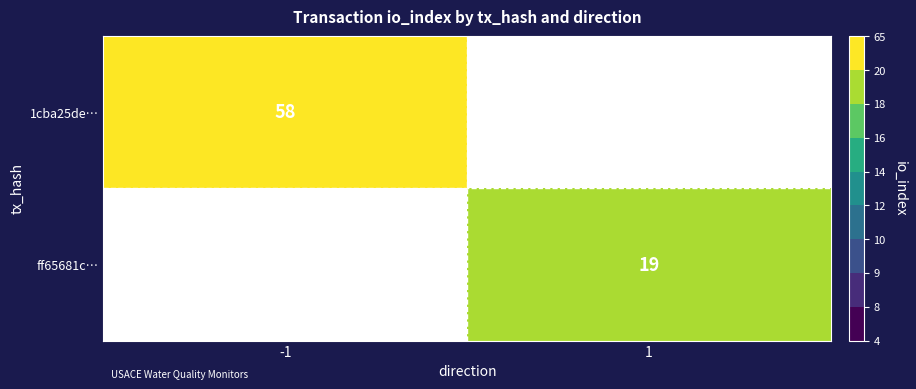

True or false: 1cba25de… has a value of 58 at -1.

True